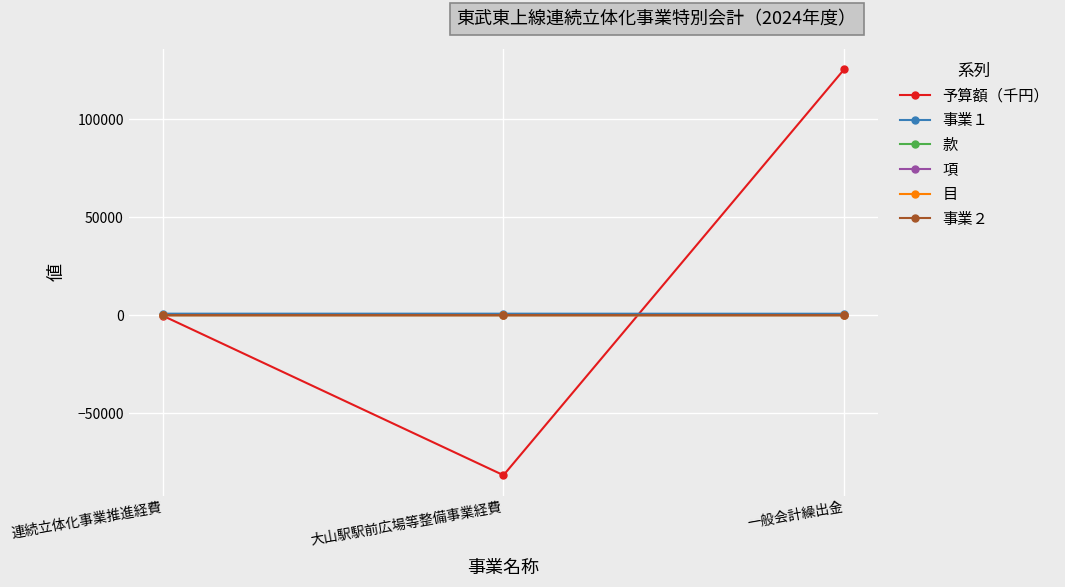

What is the value of the 事業２ point at the 2nd from the left?

1